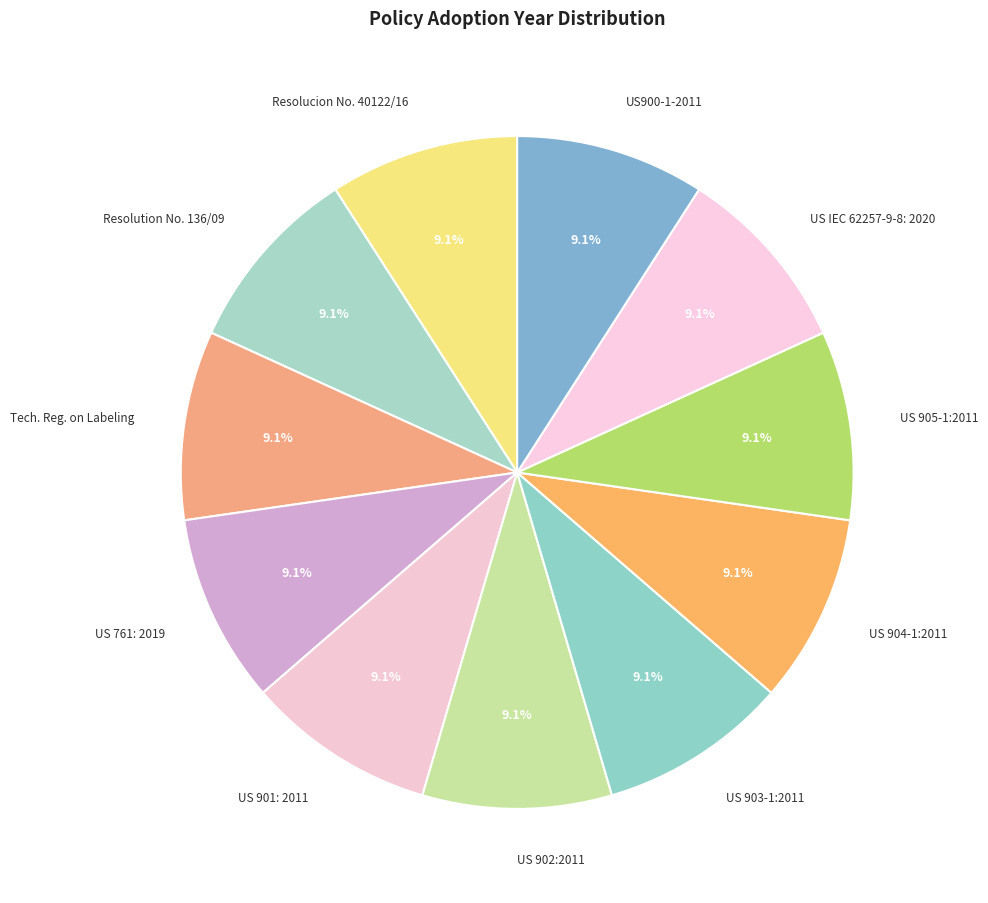

Does any single category account for the majority?

No